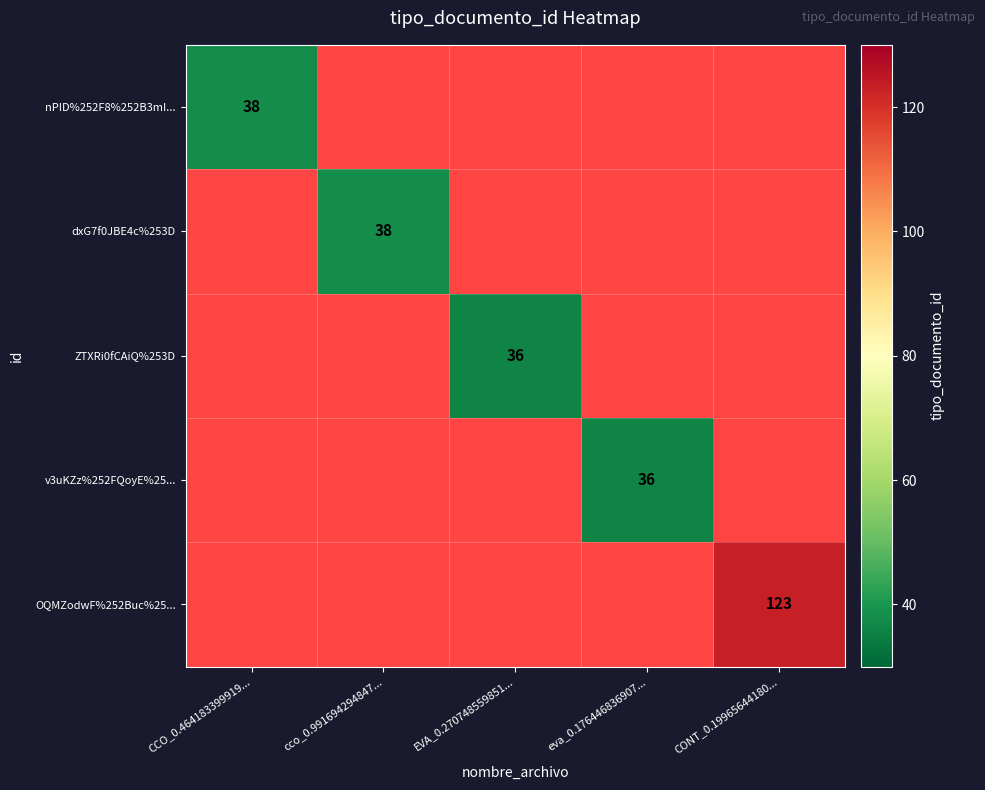

Which label corresponds to the largest value in the chart?

CONT_0.19965644180...